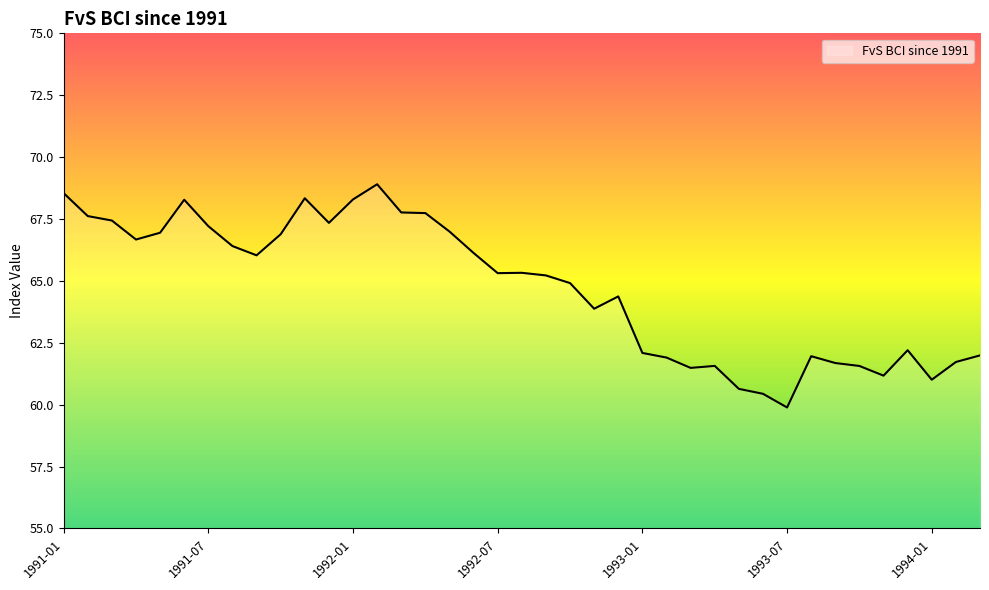

What is the maximum value shown in the chart?

68.9